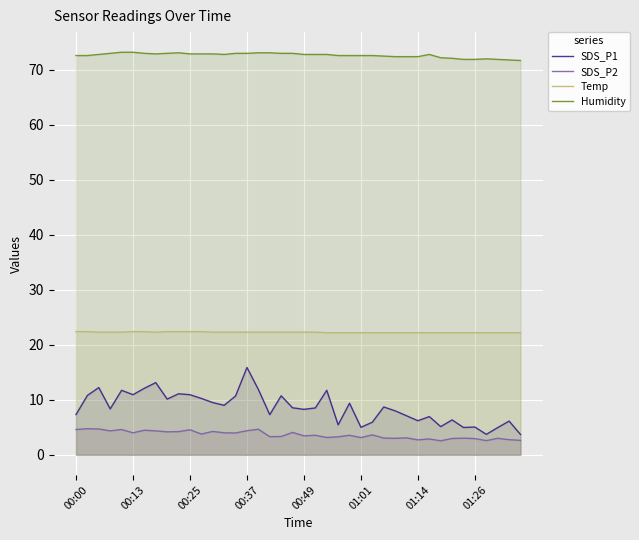

At 00:37, list the series in order from largest to smallest.

Humidity, Temp, SDS_P1, SDS_P2